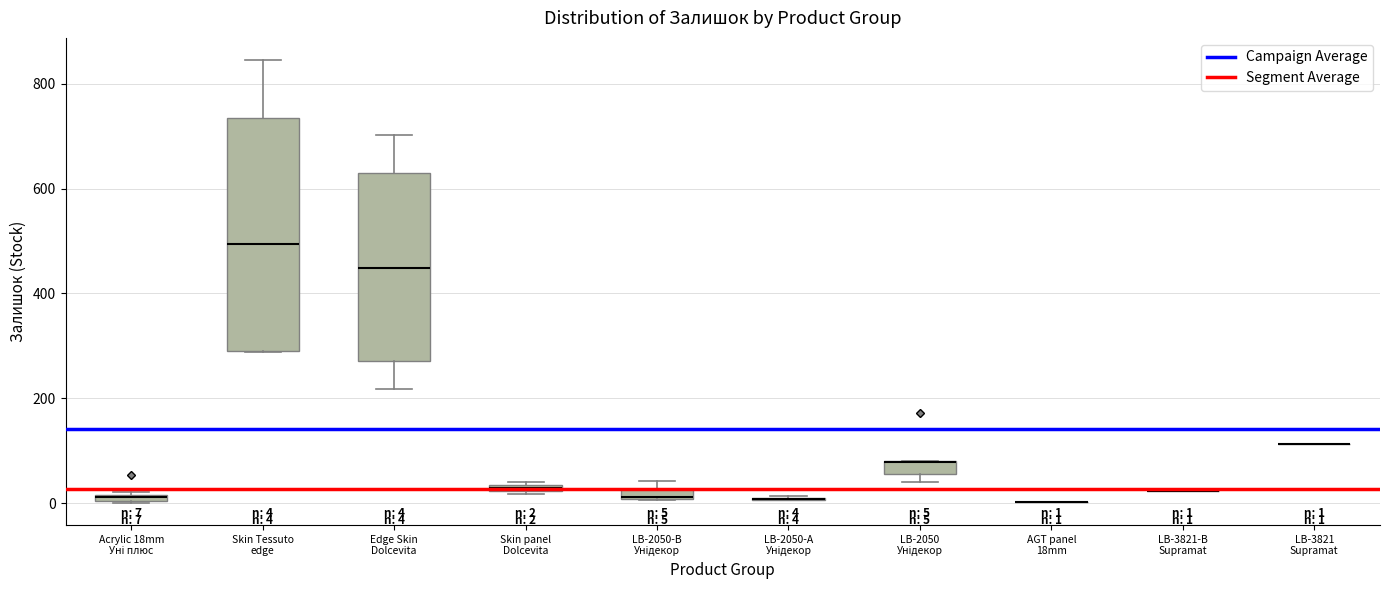

Comparing the boxes themselves (not the whiskers), which one is the tallest?

Skin Tessuto edge